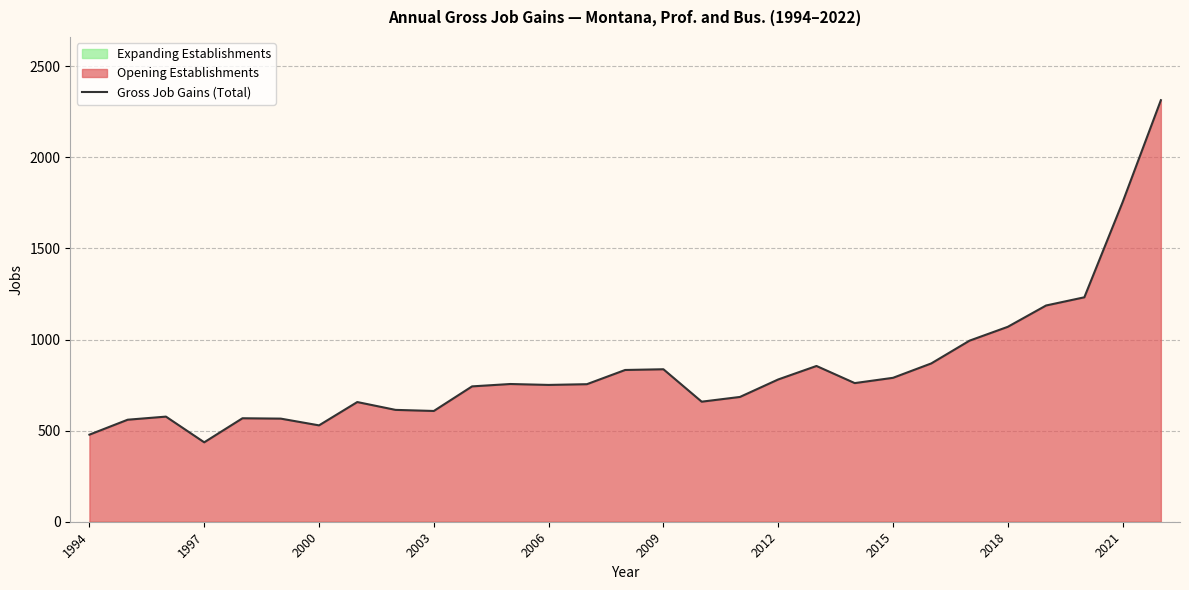

The Gross Job Gains (Total) series shows 1550 at 2018. True or false?

False